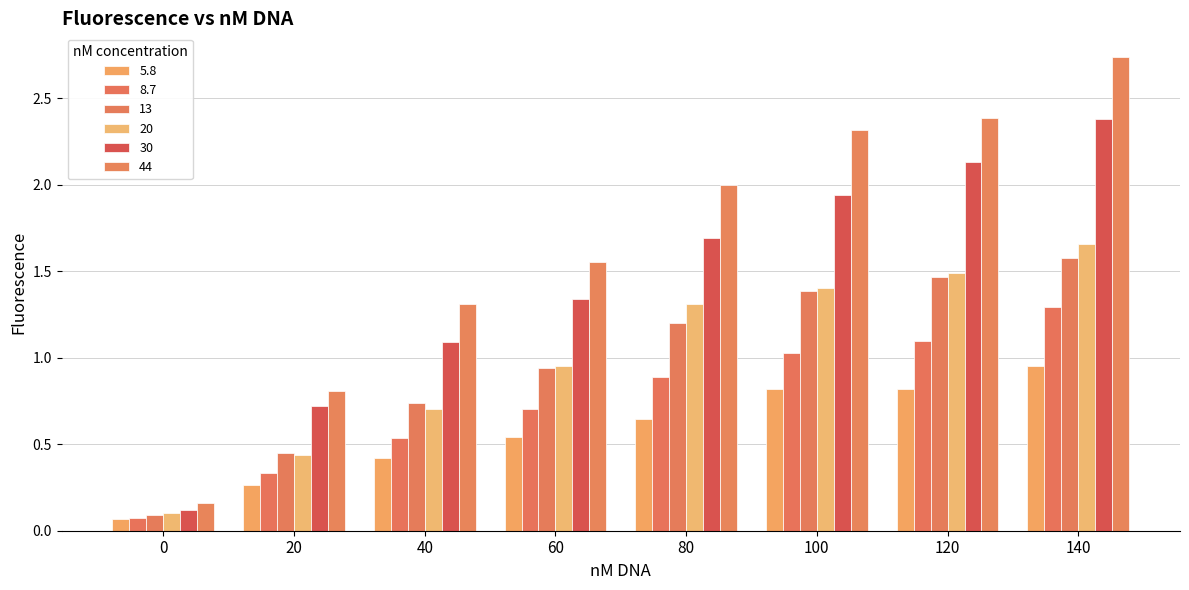

At which category is the sum across all series the highest?

140